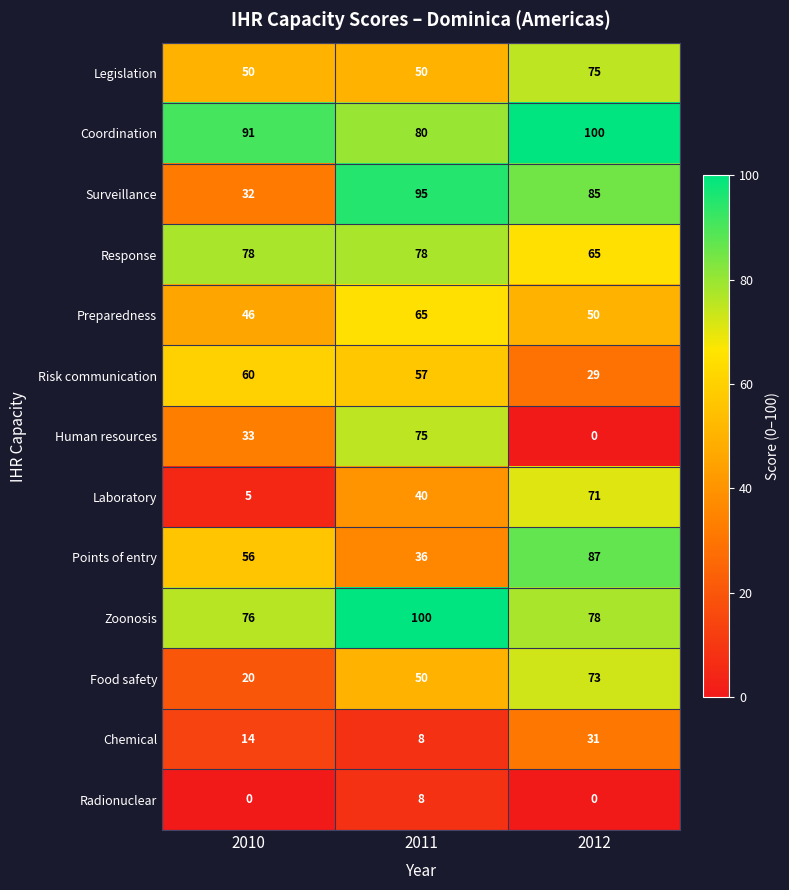

Rank the categories by Points of entry value from lowest to highest.

2011, 2010, 2012